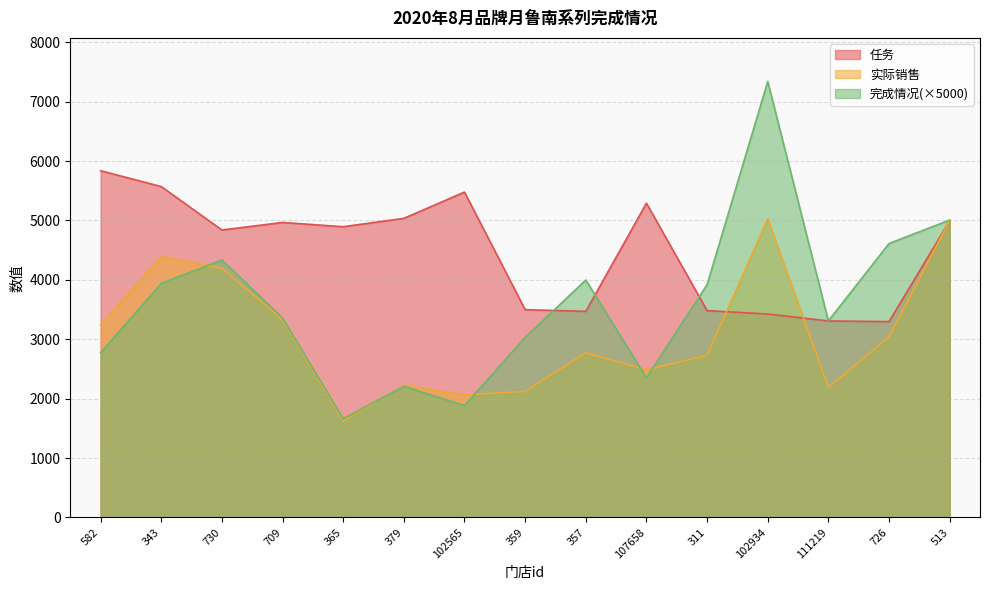

What is the label of the 3rd point from the left?

730